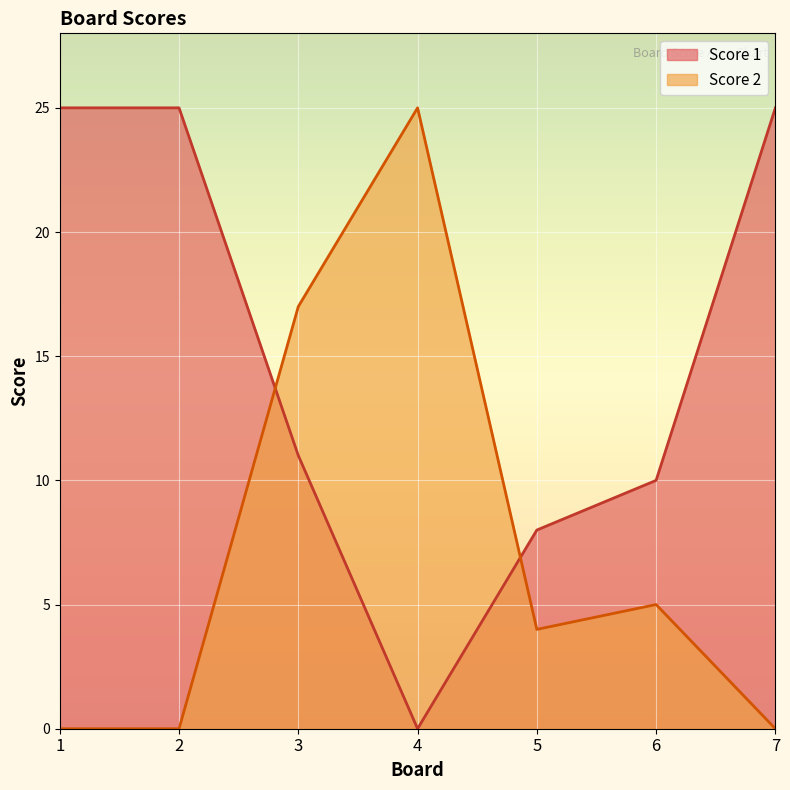

True or false: Score 1 has more than 2 points higher than both neighbors.

False